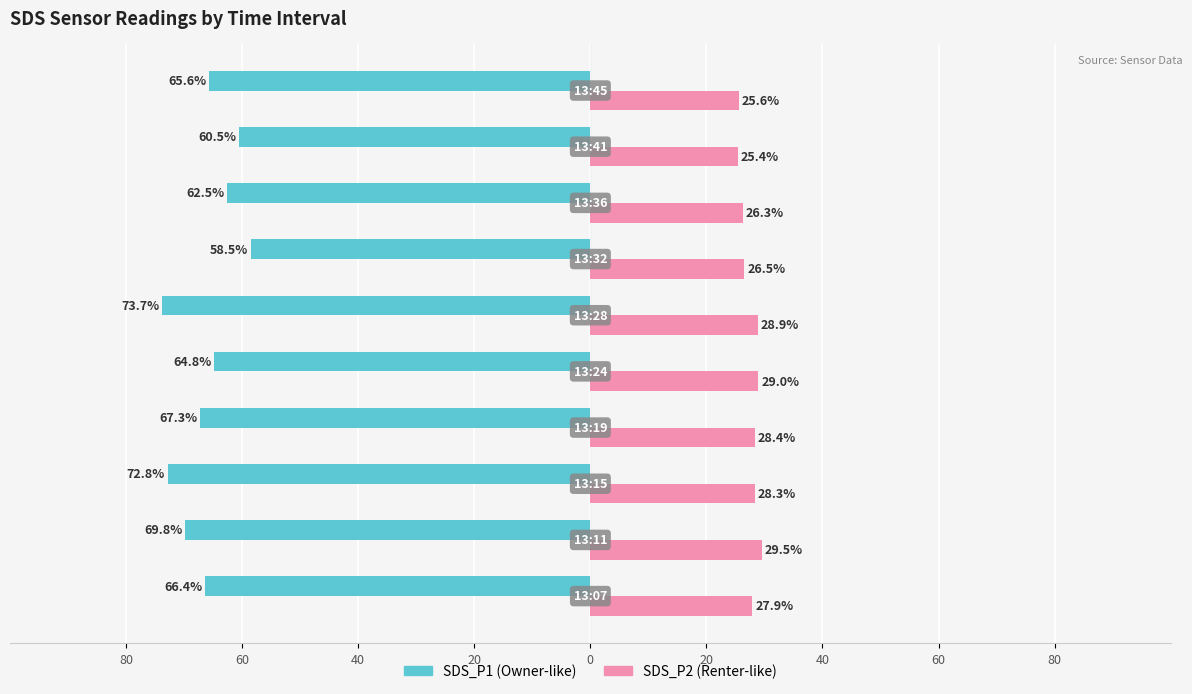

How many categories are shown in the chart?

10